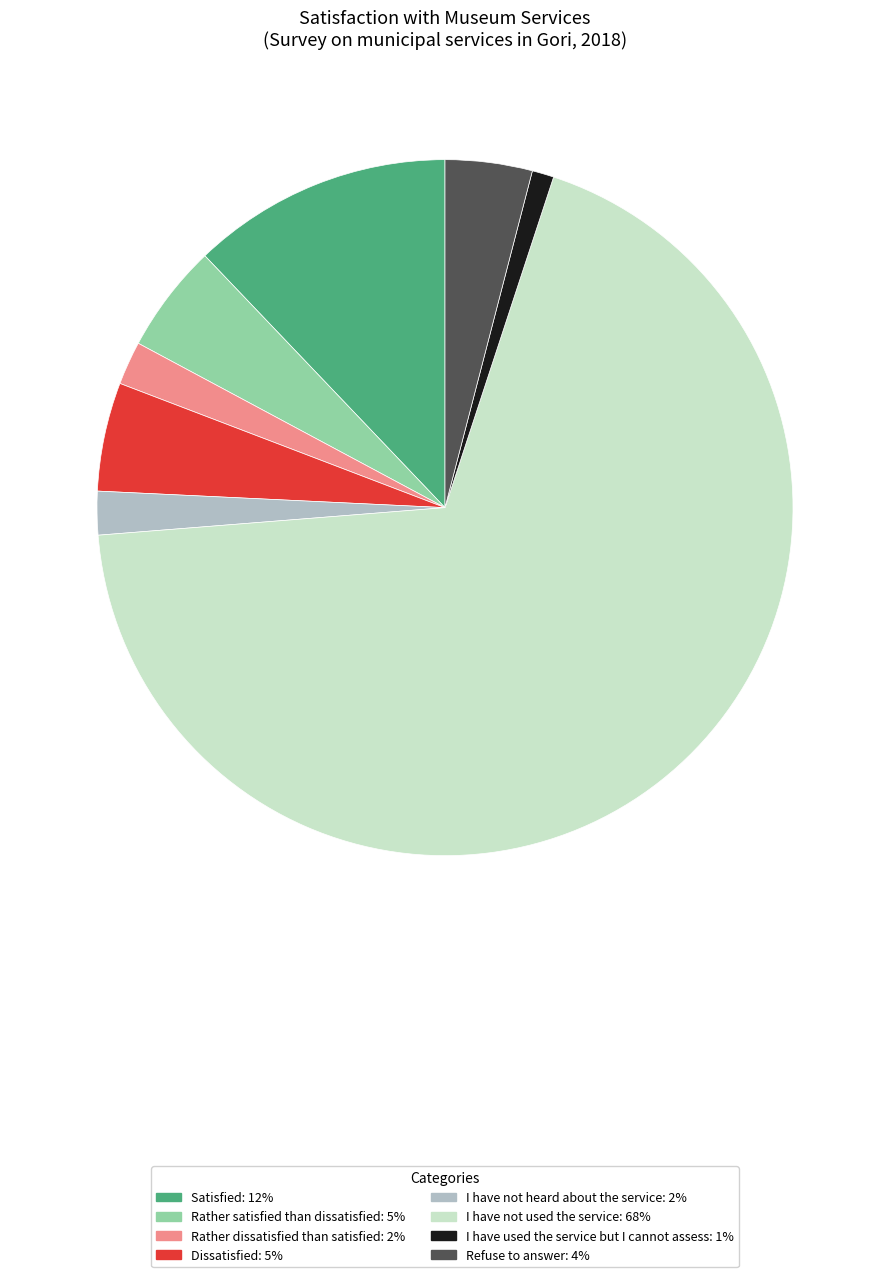

What is the largest slice in the pie chart?

I have not used the service